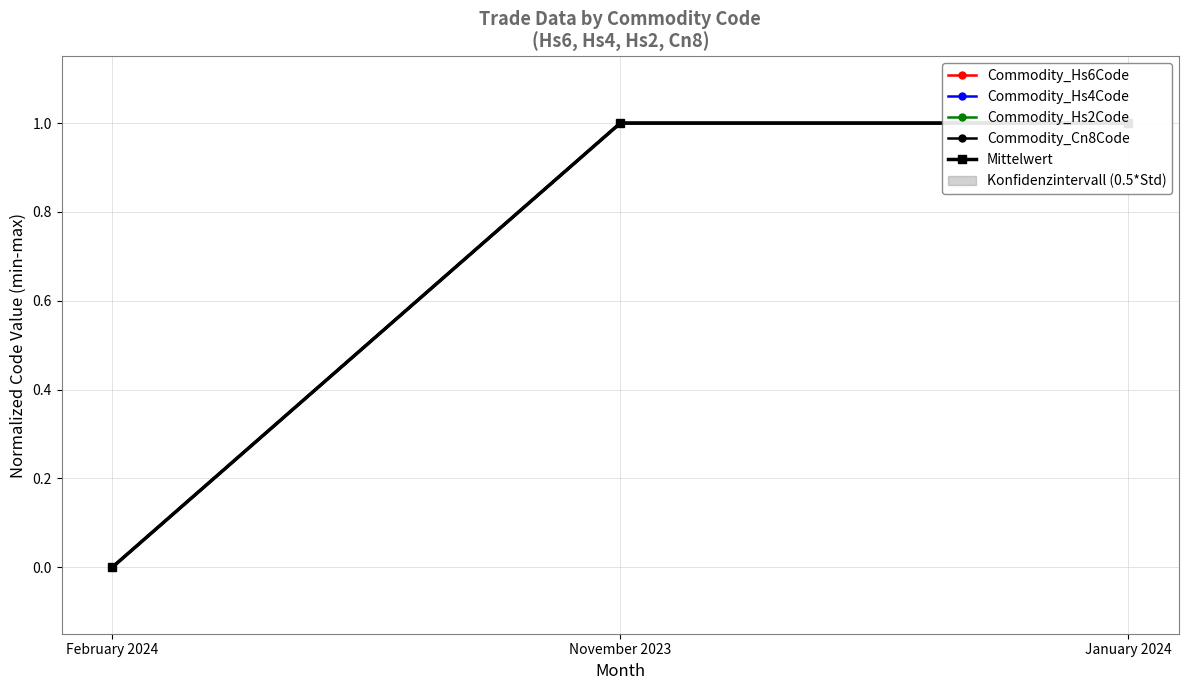

At which category is the sum across all series the highest?

November 2023